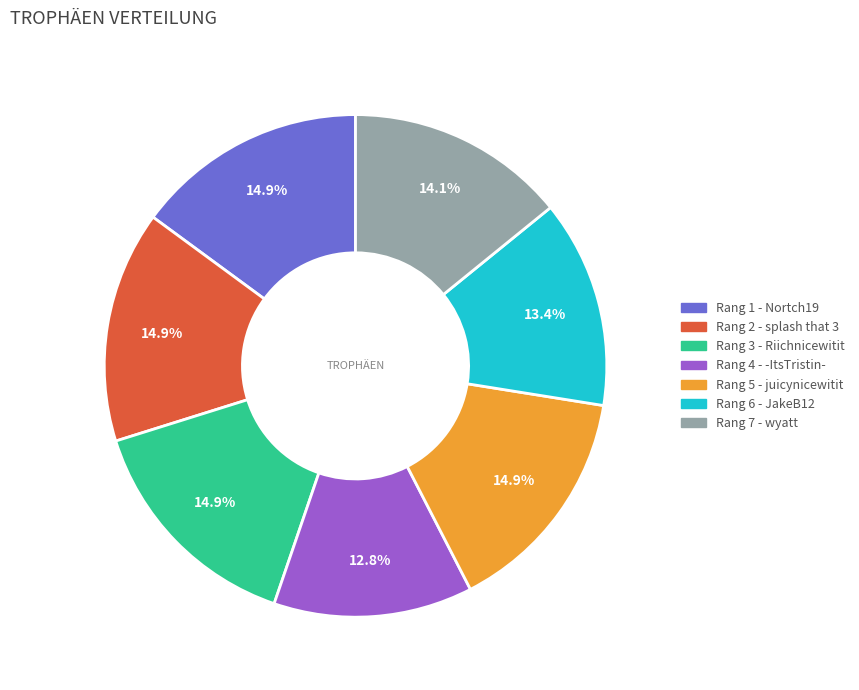

Which slice is the smallest?

Rang 4 - -ItsTristin-